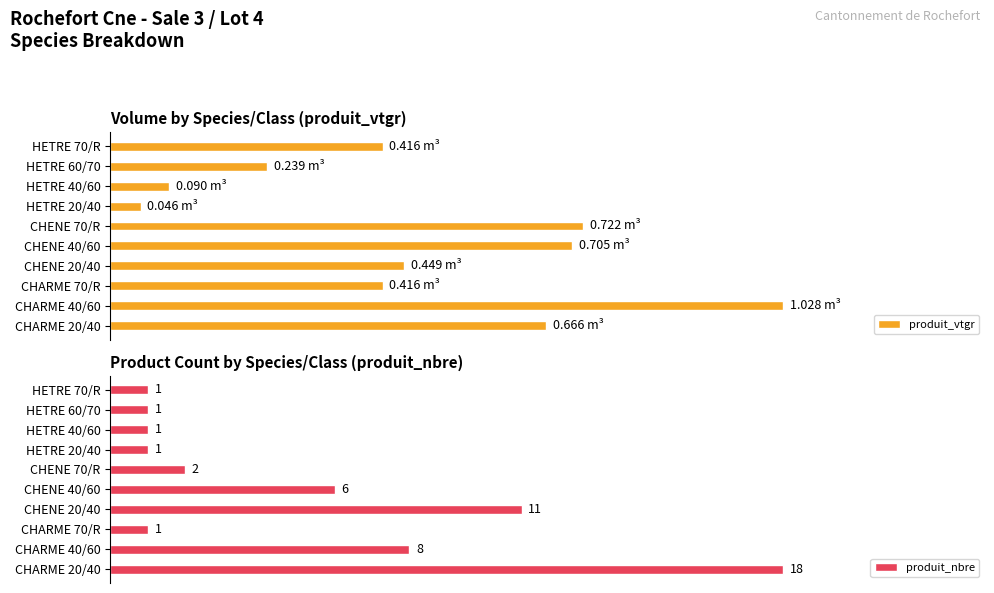

What are all the series names shown in the legend?

produit_vtgr, produit_nbre